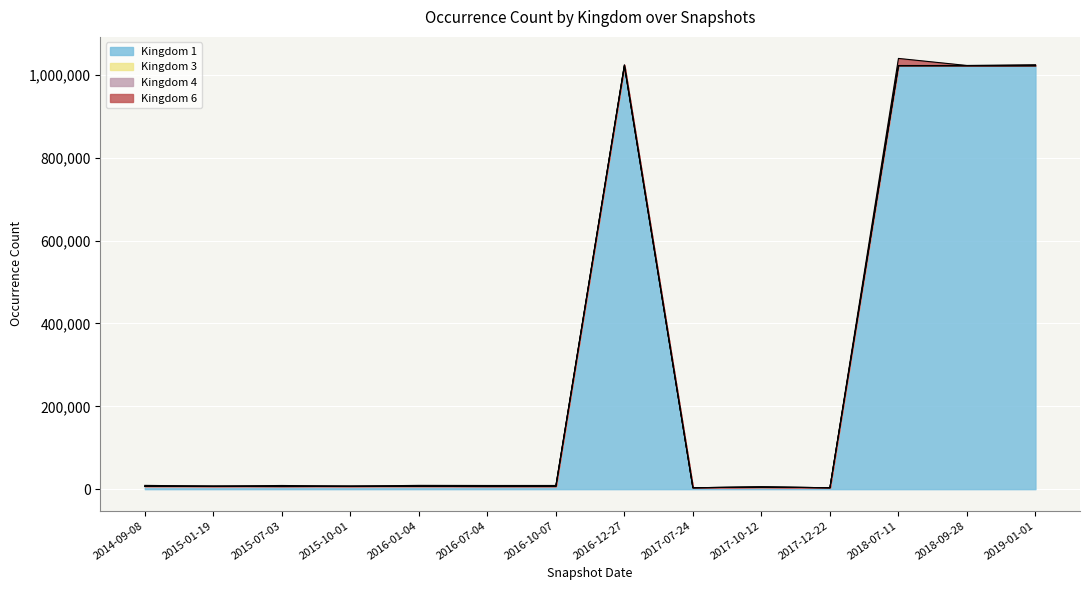

What is the average value of the Kingdom 4 series?

466